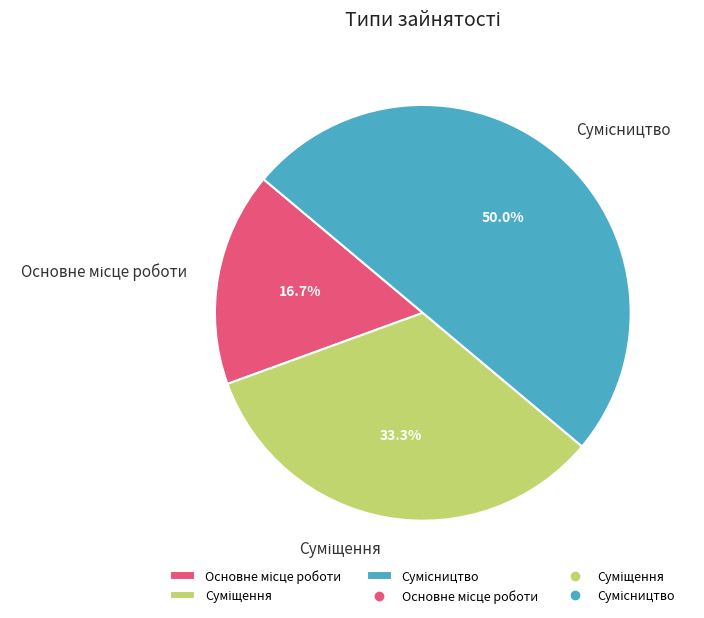

Count the number of slices in the pie.

3